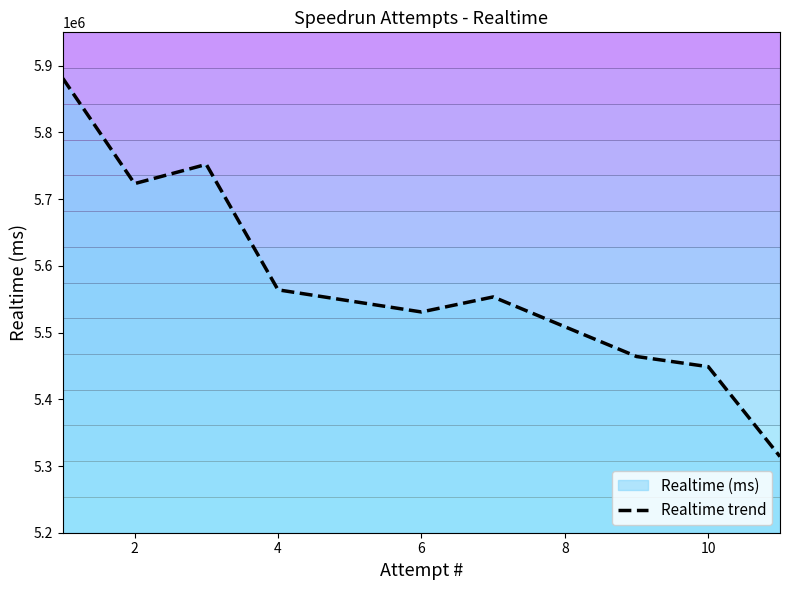

What is the lowest value of the Realtime trend series?

5314093